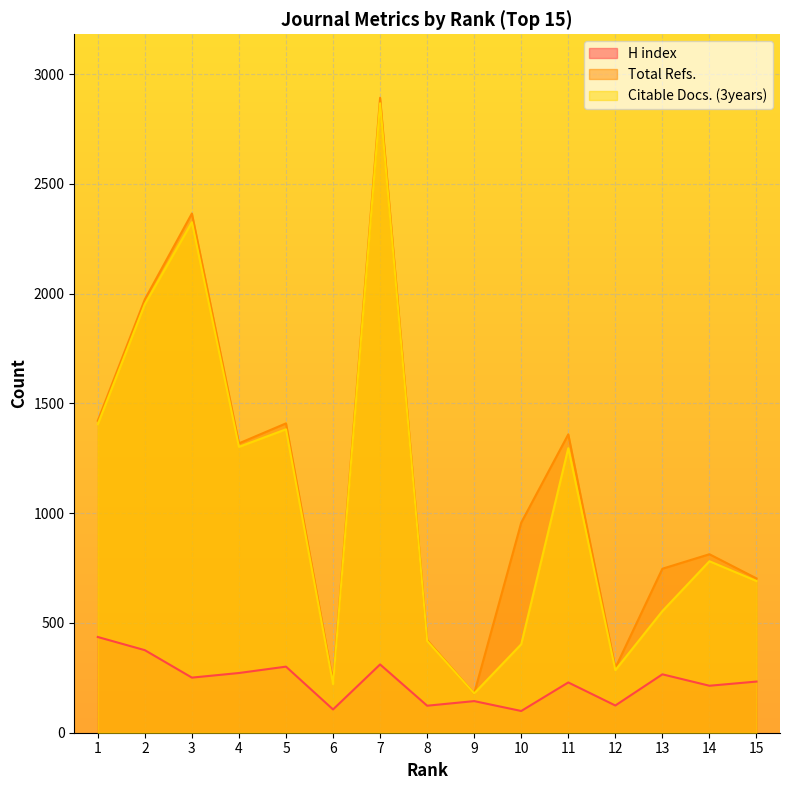

What is the difference between the Citable Docs. (3years) values at 13 and 15?

137